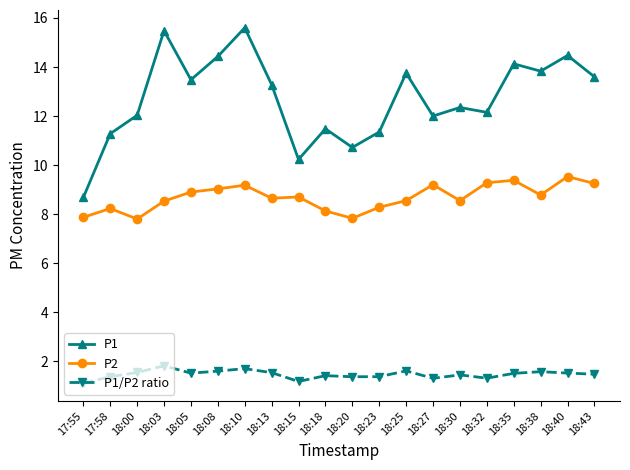

True or false: P2 and P1/P2 ratio intersect in this chart.

False